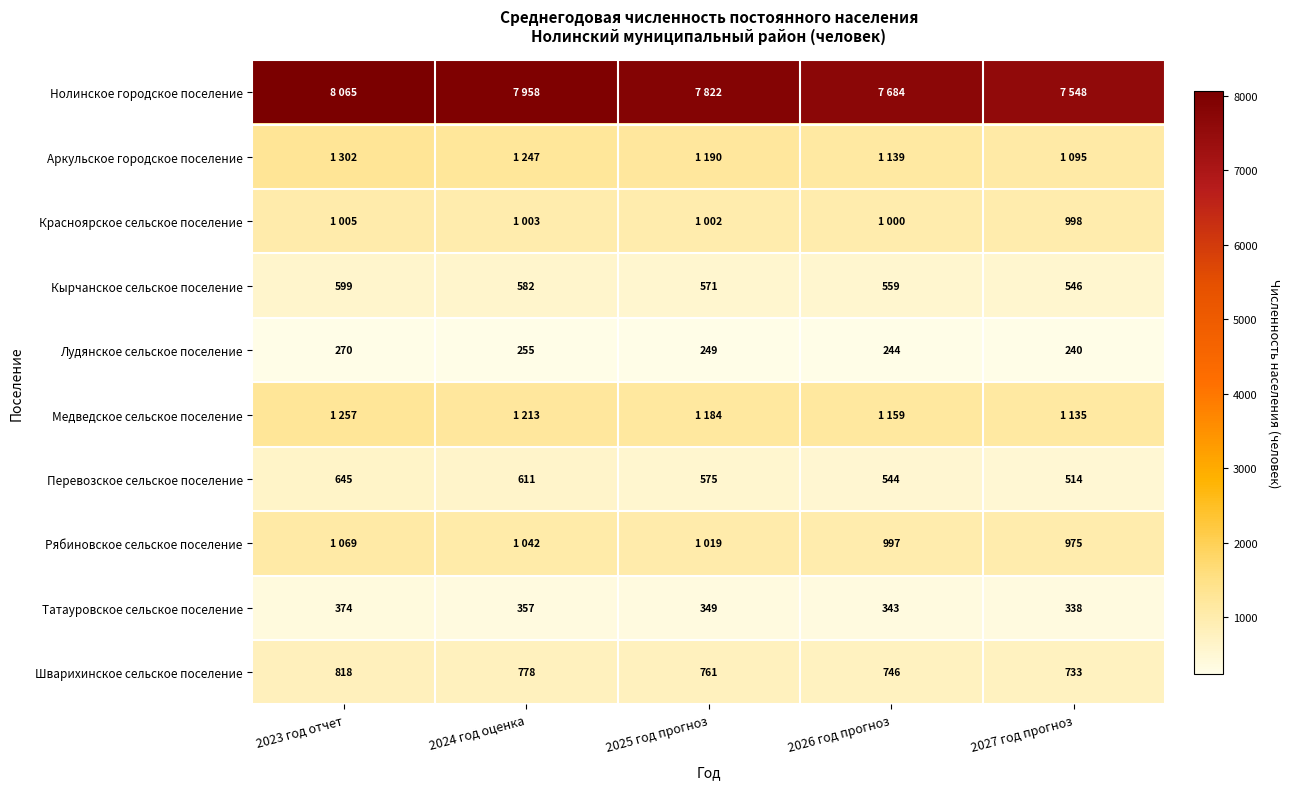

Count the Лудянское сельское поселение values in the range 244 to 255.

3